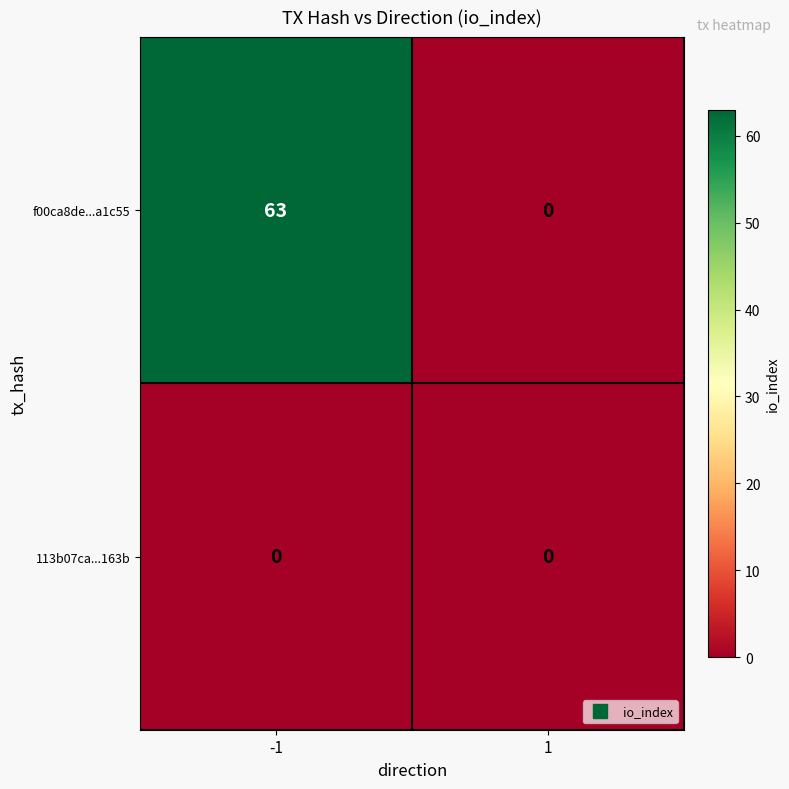

What is the maximum value shown in the chart?

63